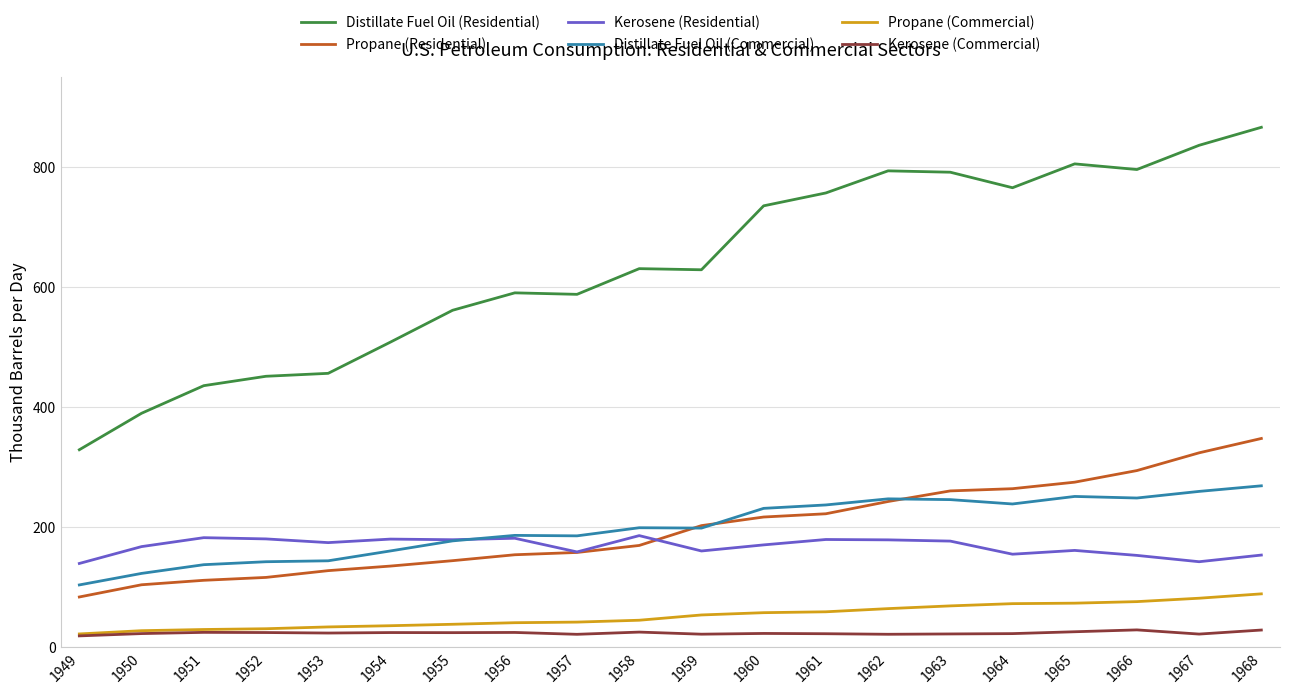

What is the approximate value of Kerosene (Commercial) at 1949?

19.1